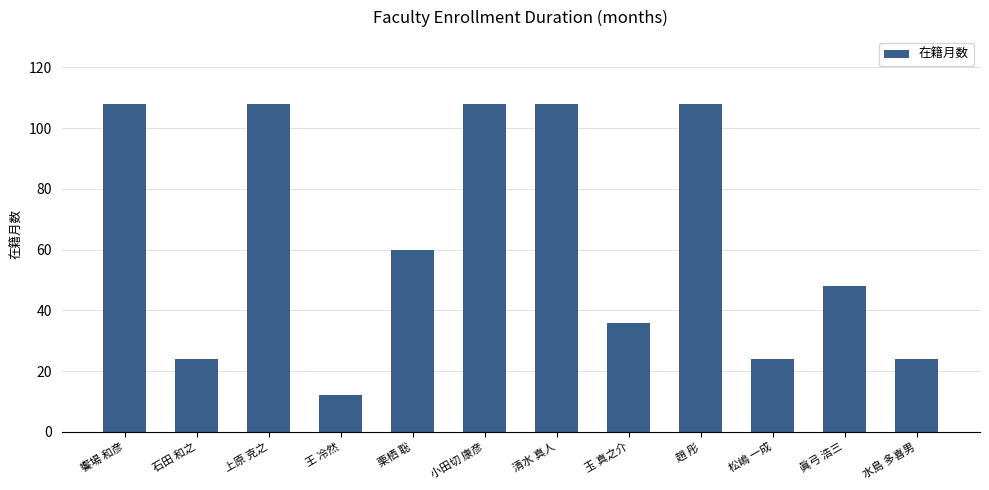

What is the label of the 5th bar from the left?

栗栖 聡